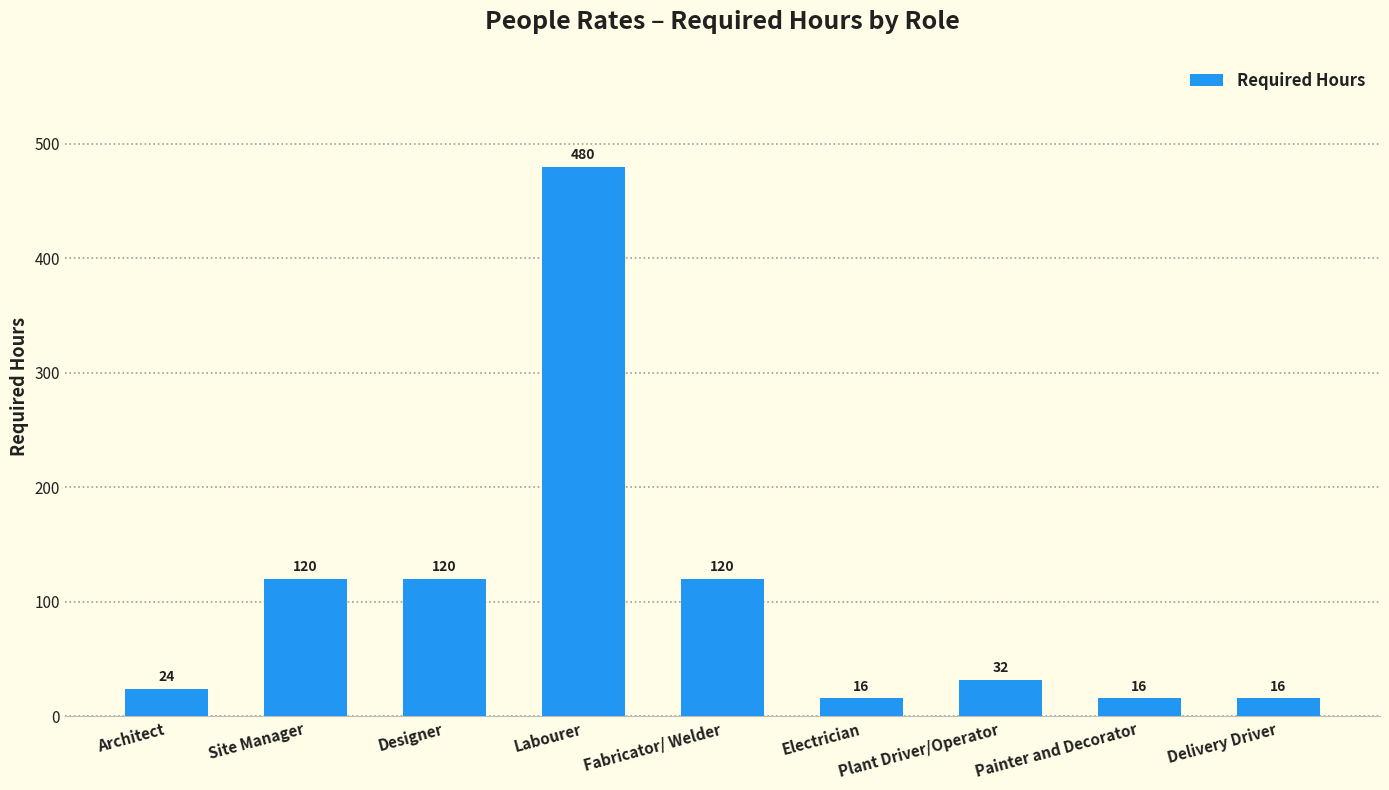

Reading left to right, extract all data points from this chart.

24	120	120	480	120	16	32	16	16